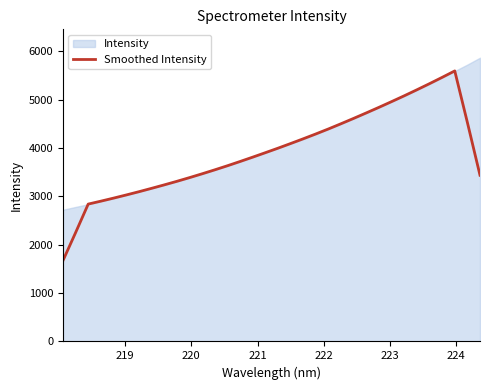

What is the minimum value for Smoothed Intensity?

1667.8